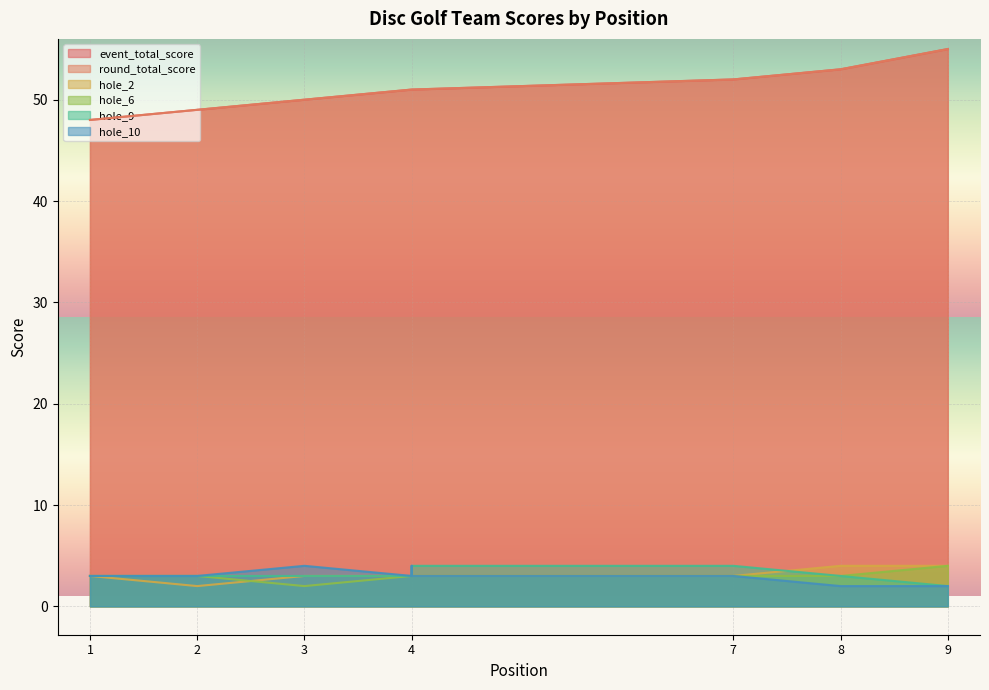

Is the value of round_total_score at 8 greater than the value of hole_9 at 1?

Yes